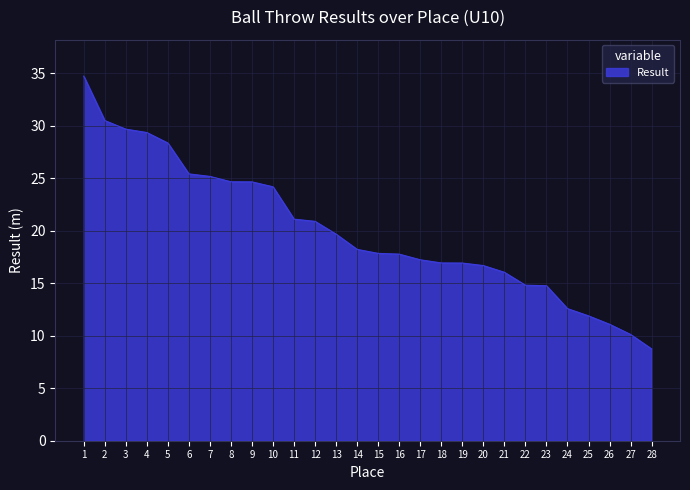

What is the difference between the values at 1 and 27?

24.6